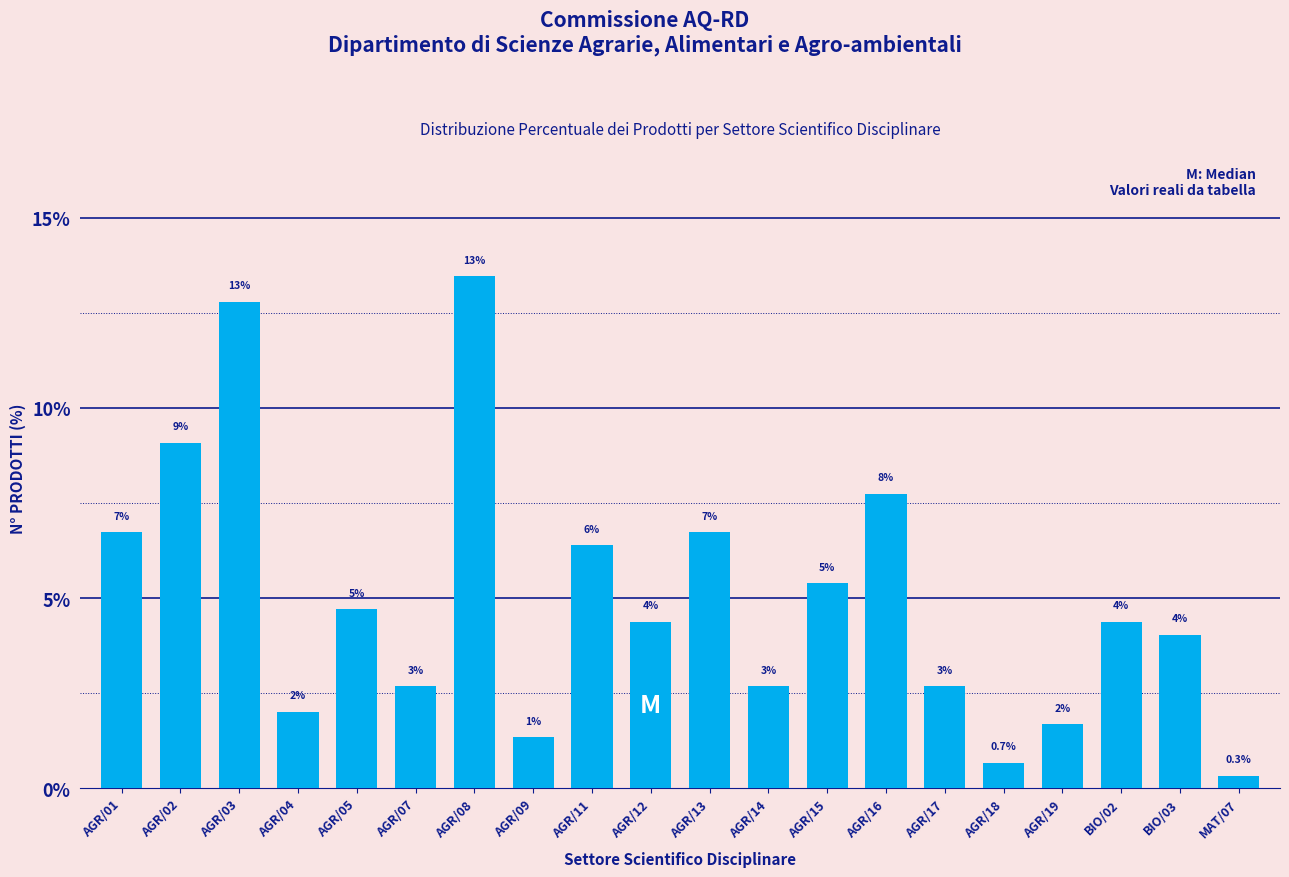

How many bars are there in total?

20